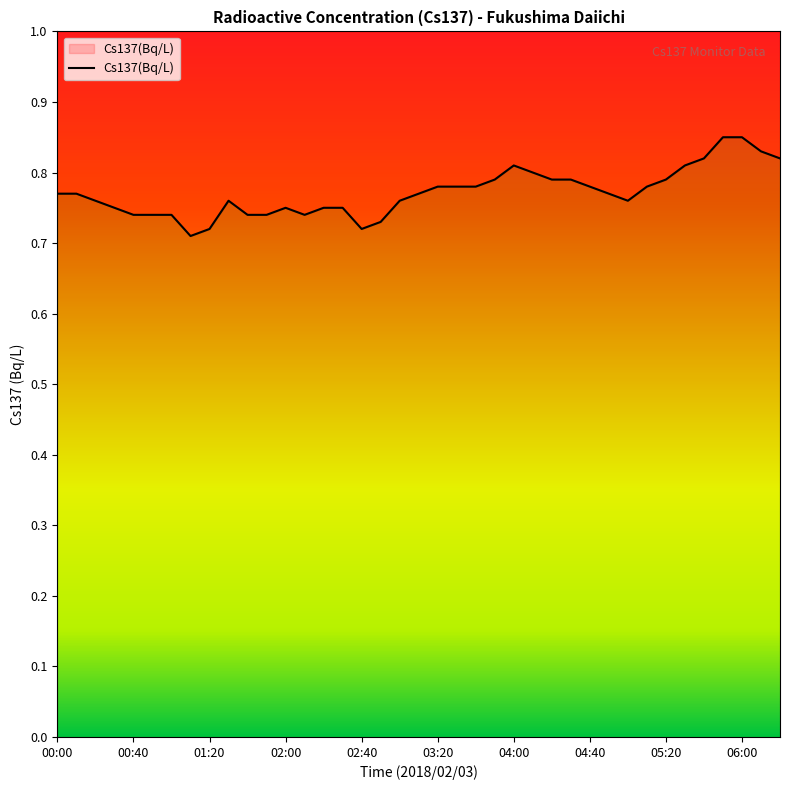

Reading right to left, list all the values displayed in this chart.

06:20=0.8	06:10=0.8	06:00=0.8	05:50=0.8	05:40=0.8	05:30=0.8	05:20=0.8	05:10=0.8	05:00=0.8	04:50=0.8	04:40=0.8	04:30=0.8	04:20=0.8	04:10=0.8	04:00=0.8	03:50=0.8	03:40=0.8	03:30=0.8	03:20=0.8	03:10=0.8	03:00=0.8	02:50=0.7	02:40=0.7	02:30=0.8	02:20=0.8	02:10=0.7	02:00=0.8	01:50=0.7	01:40=0.7	01:30=0.8	01:20=0.7	01:10=0.7	01:00=0.7	00:50=0.7	00:40=0.7	00:30=0.8	00:20=0.8	00:10=0.8	00:00=0.8